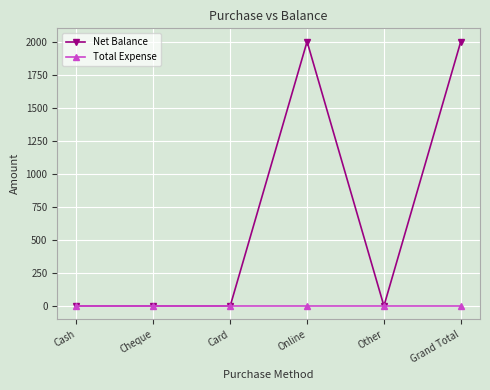

Rank the series by their maximum value, from highest to lowest.

Net Balance, Total Expense